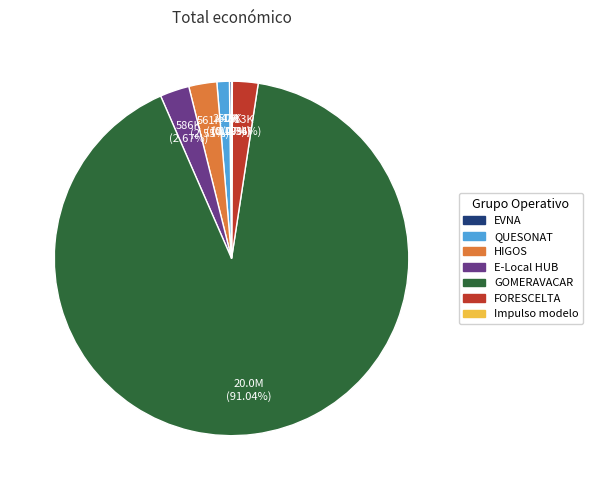

What percentage is the GOMERAVACAR slice, to the nearest percent?

91%